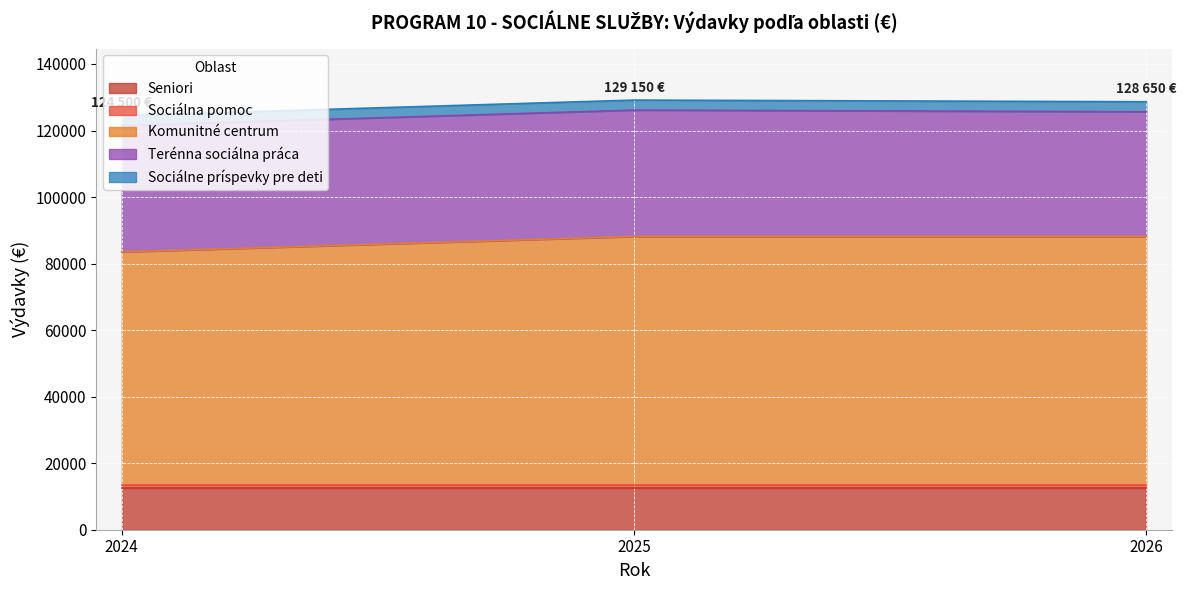

What is the total value across all series at 2025?

129150